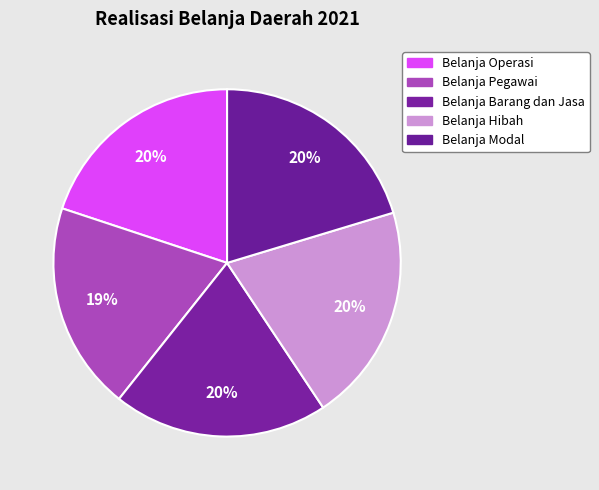

To the nearest percent, what is the difference between the largest and smallest slice percentages?

1%